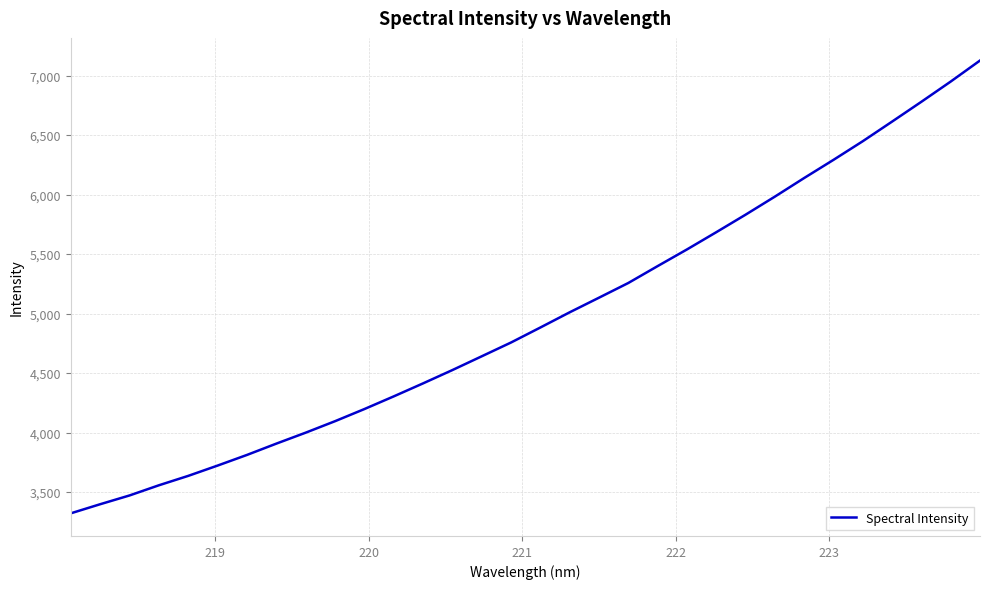

What is the difference between the maximum and minimum values?

3804.5